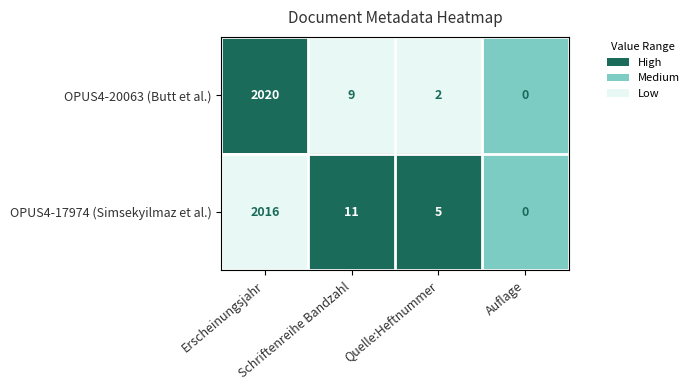

Which series changed the most between Schriftenreihe Bandzahl and Auflage?

OPUS4-17974 (Simsekyilmaz et al.)